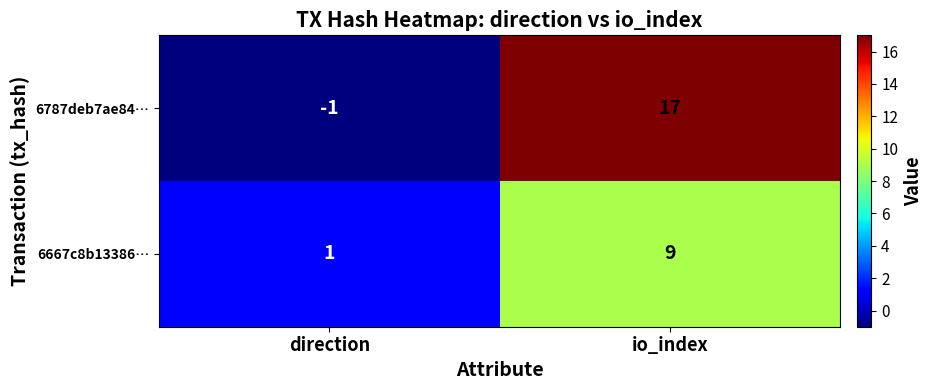

True or false: 6787deb7ae84… has a value of 27 at io_index.

False